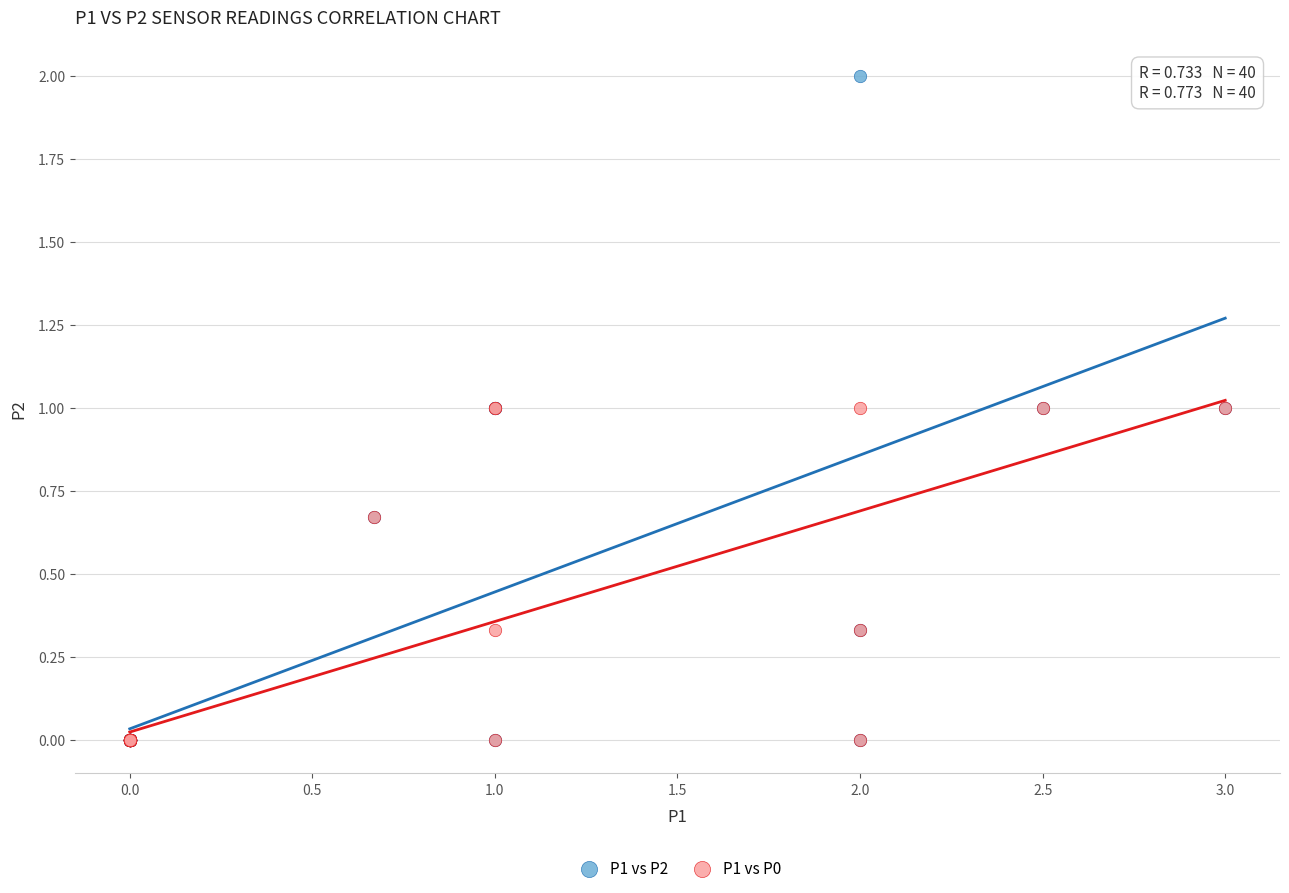

What are all the series names shown in the legend?

P1 vs P2, P1 vs P0